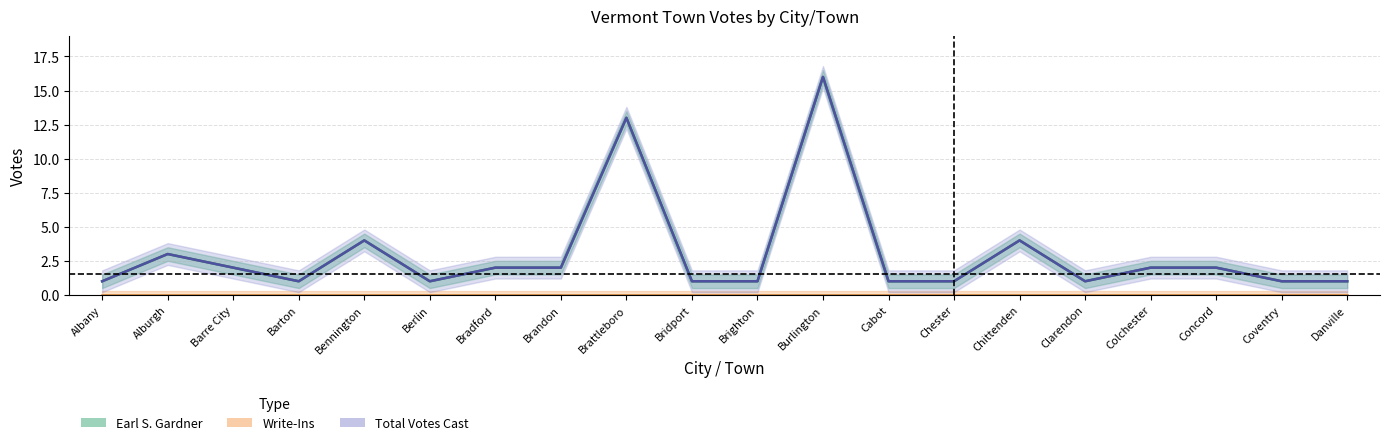

At which category does Earl S. Gardner reach its first local peak?

Alburgh